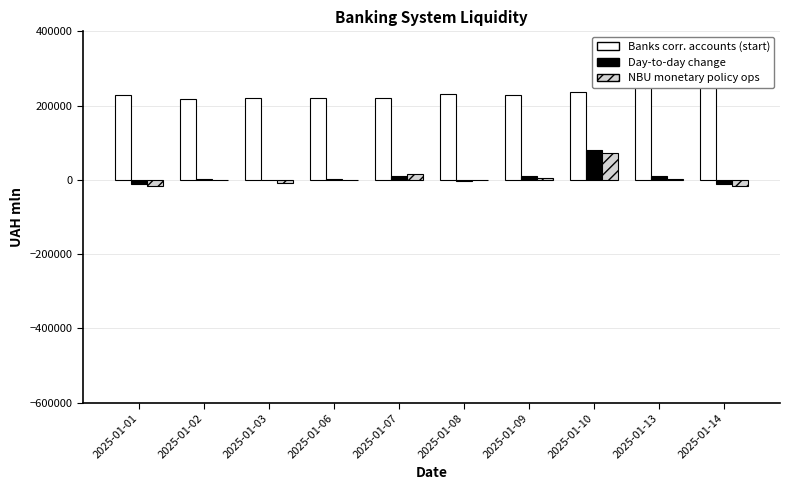

What is the average value of the Day-to-day change series?

8720.1